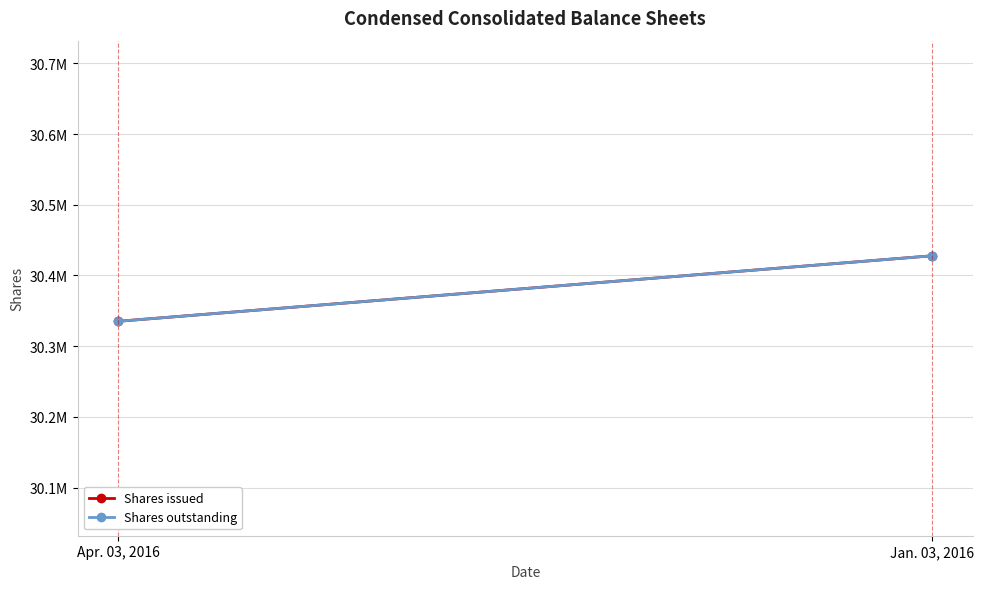

Reading left to right, transcribe all the data shown in this chart.

Shares issued: Apr. 03, 2016=30335134	Jan. 03, 2016=30427865
Shares outstanding: Apr. 03, 2016=30335134	Jan. 03, 2016=30427865